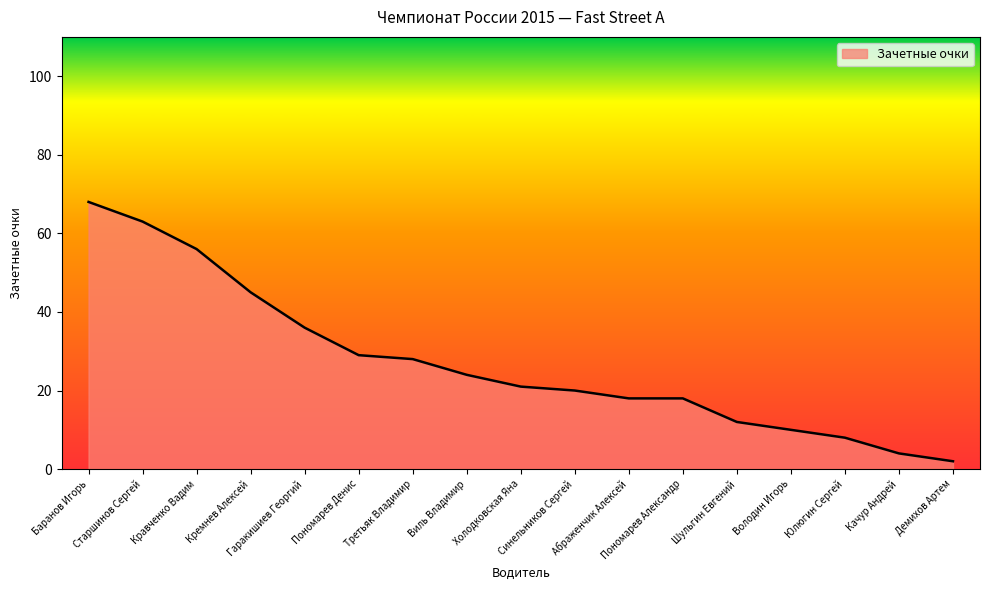

What is the difference between the values at Кравченко Вадим and Абраженчик Алексей?

38